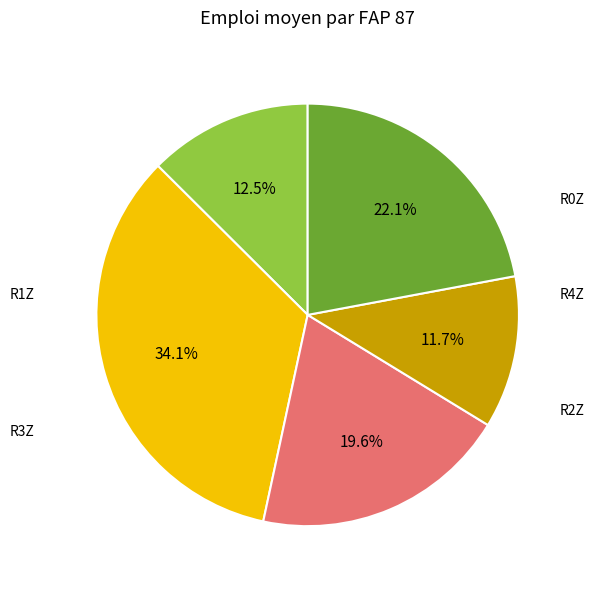

Does any single category account for the majority?

No